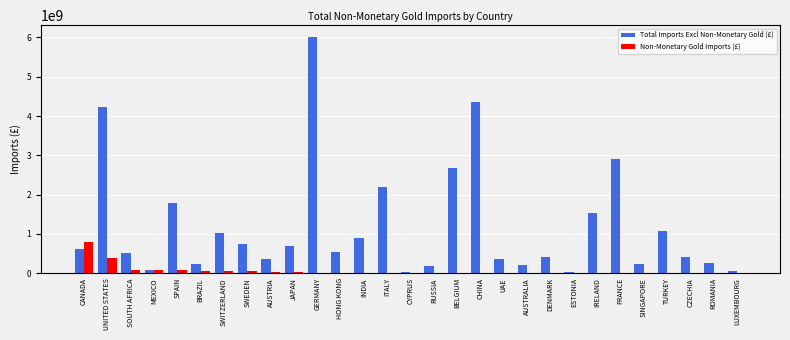

Which series has the largest total across all categories?

Total Imports Excl Non-Monetary Gold (£)